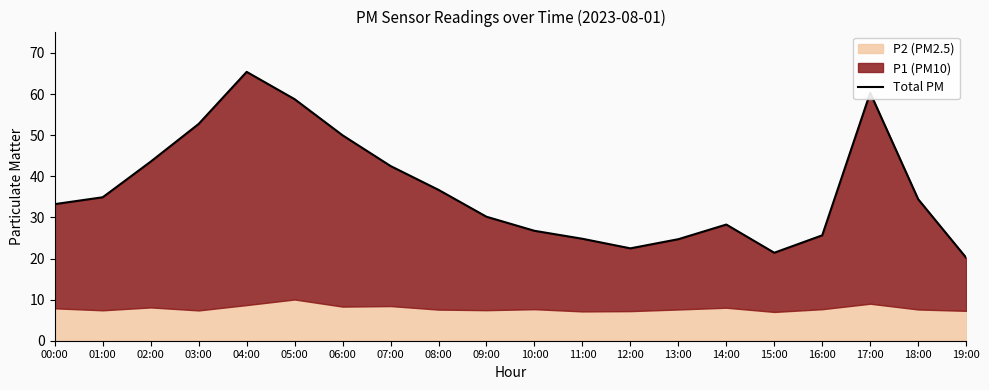

Where is the first local maximum?

04:00